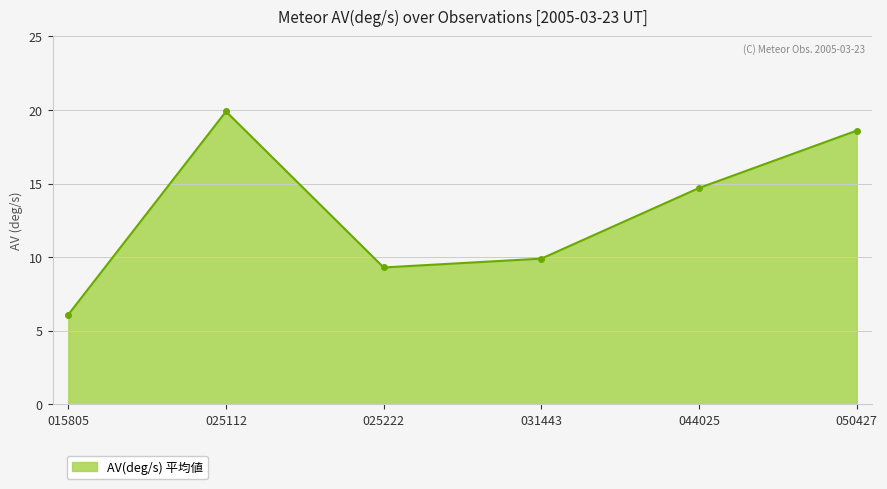

How many points are higher than both their immediate neighbors (excluding endpoints)?

1